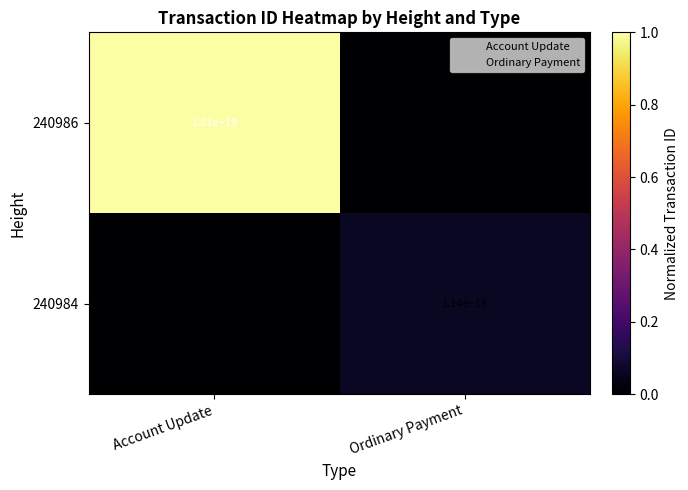

The value of 240986 at Account Update is 10044314703337330688. True or false?

False